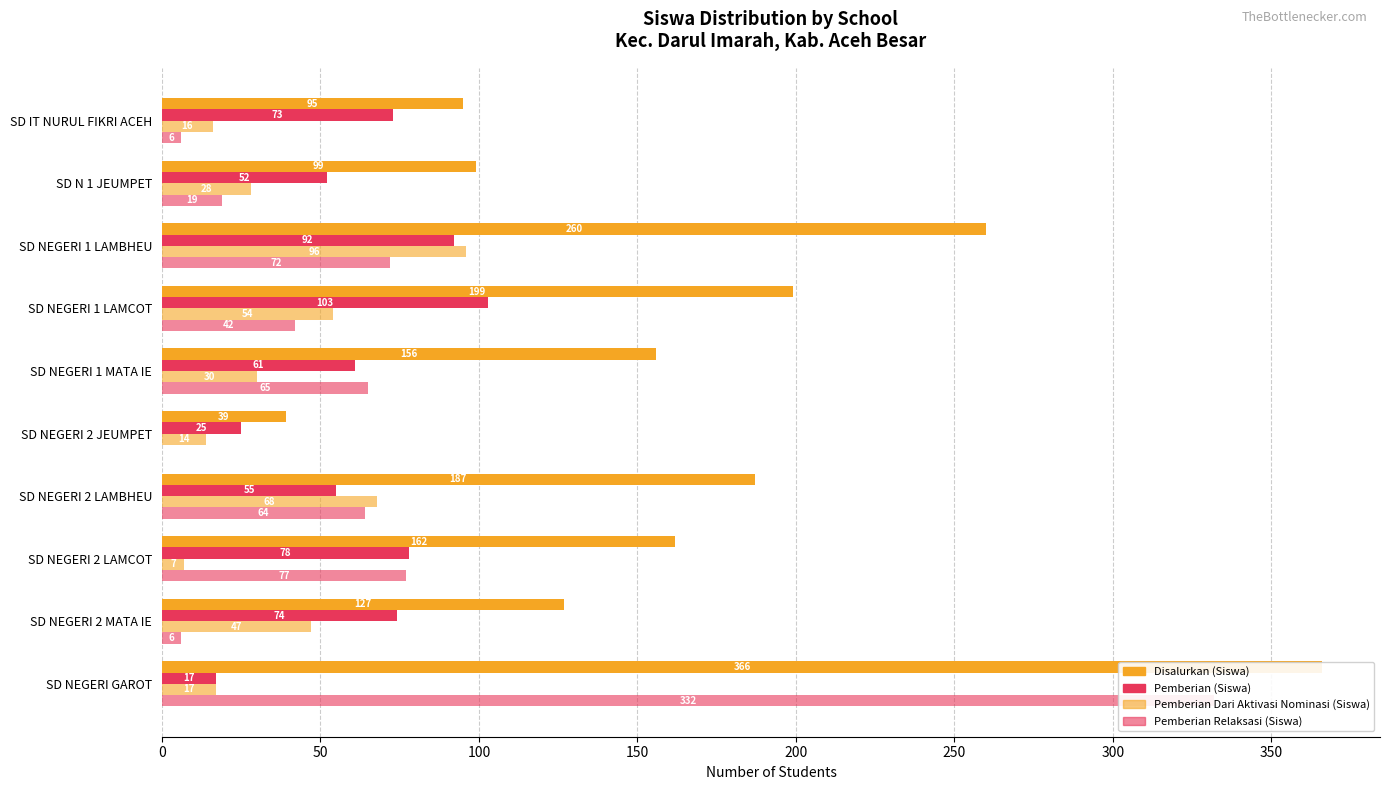

At which category is the sum across all series the highest?

SD NEGERI GAROT